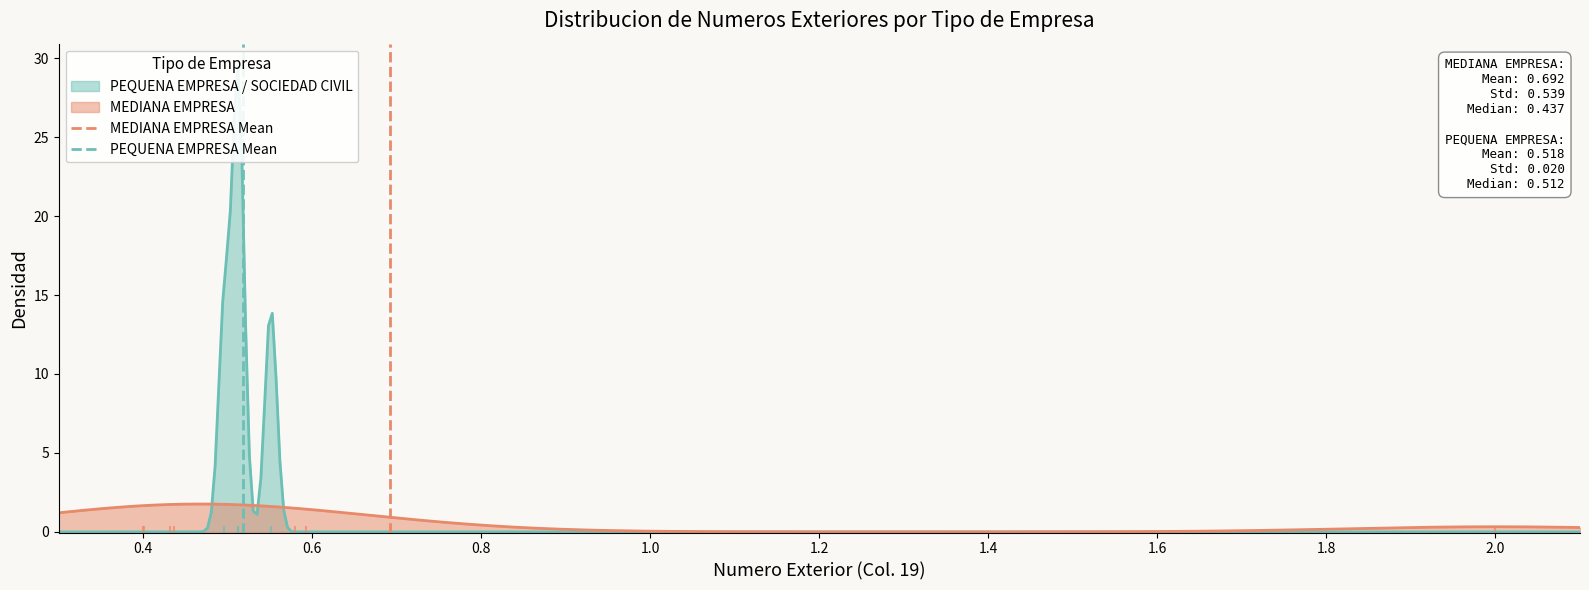

What is the highest value of the MEDIANA EMPRESA series?

1.8